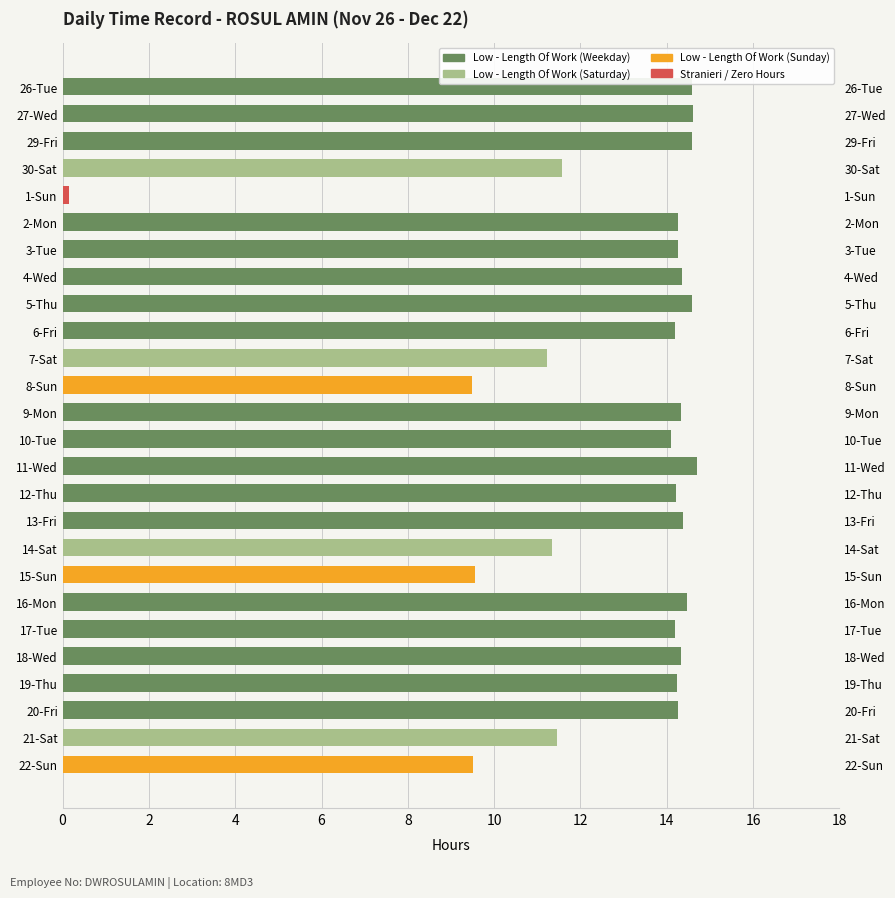

Are the bars horizontal?

Yes